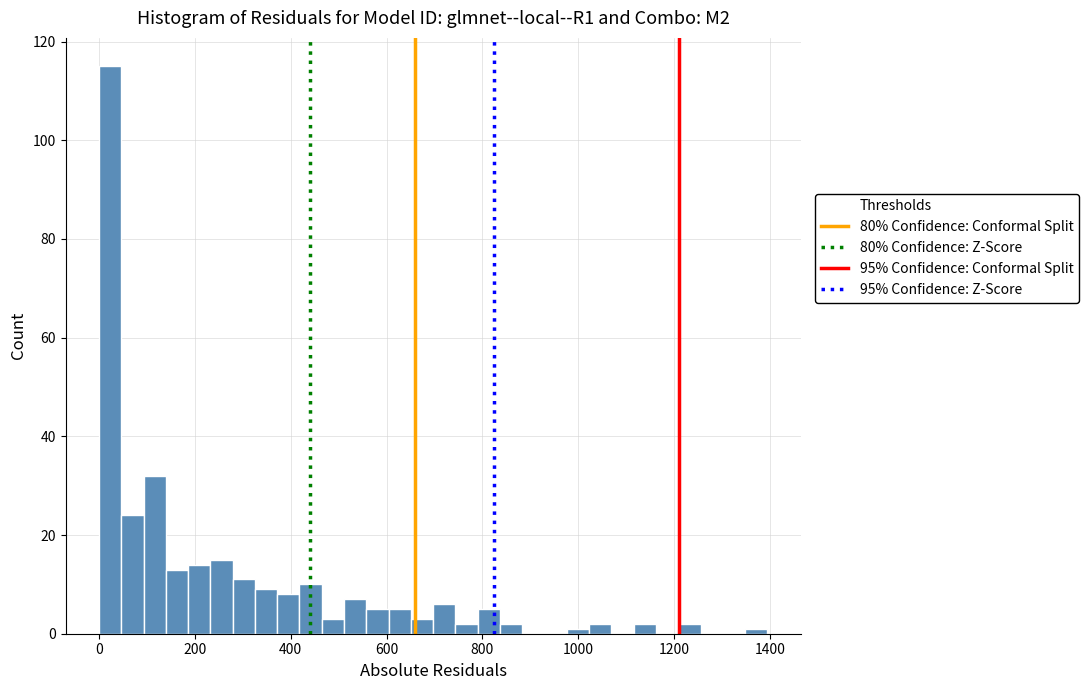

Around what value on the x-axis is the tallest bar? Give the approximate position of its centre, as read against the axis.

20